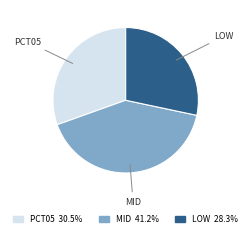

Does any single category account for the majority?

No